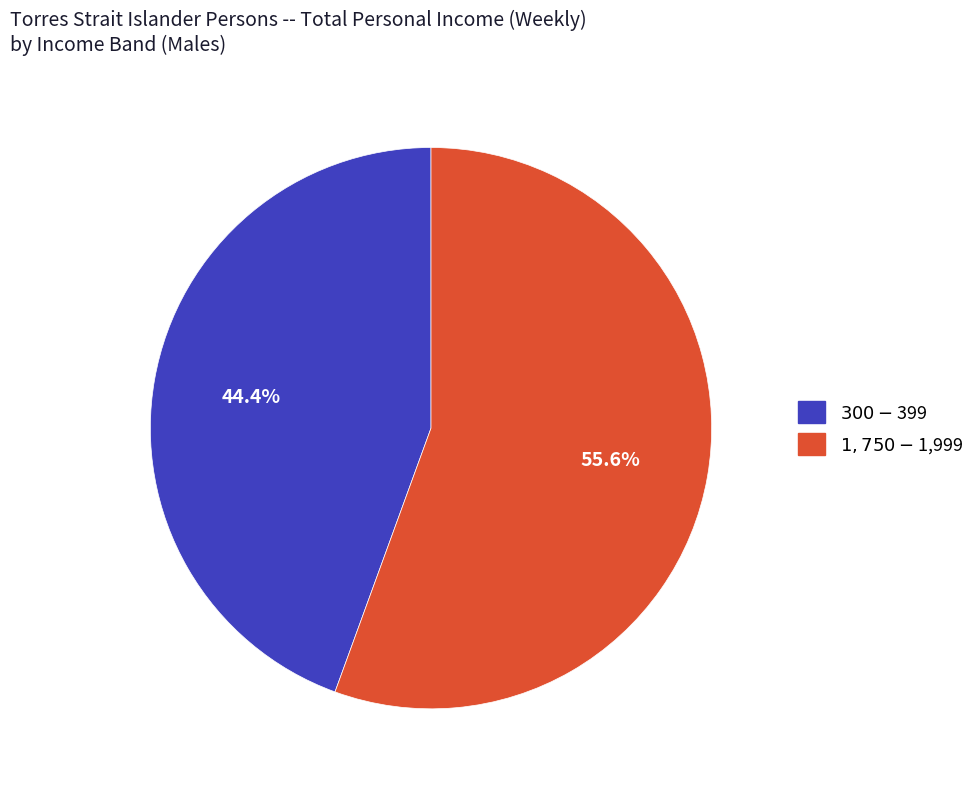

Combined, do $300-$399 and $1,750-$1,999 account for over 50%?

Yes